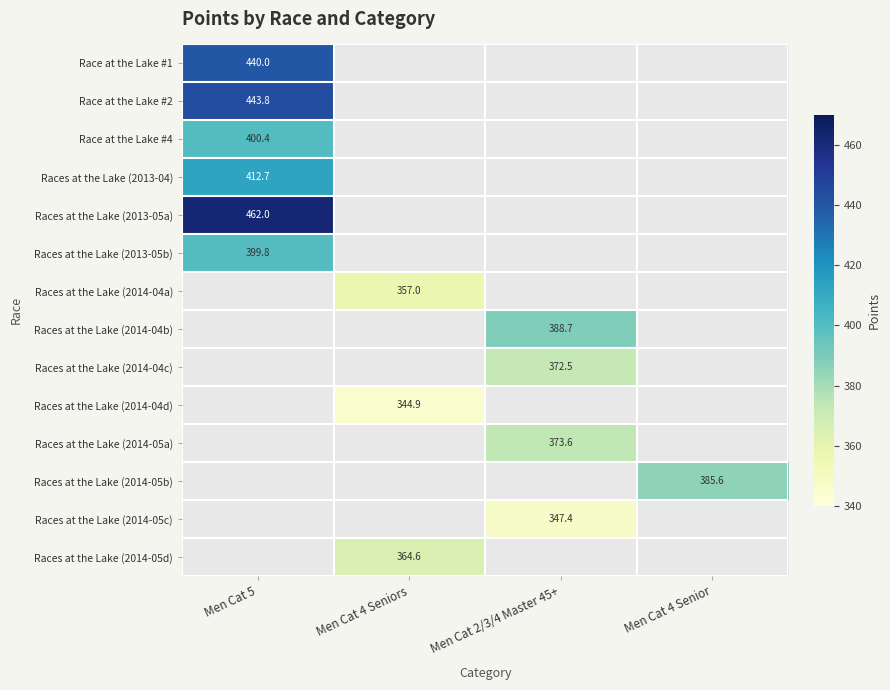

Is the value of Race at the Lake #4 at Men Cat 5 greater than the value of Race at the Lake #1 at Men Cat 5?

No